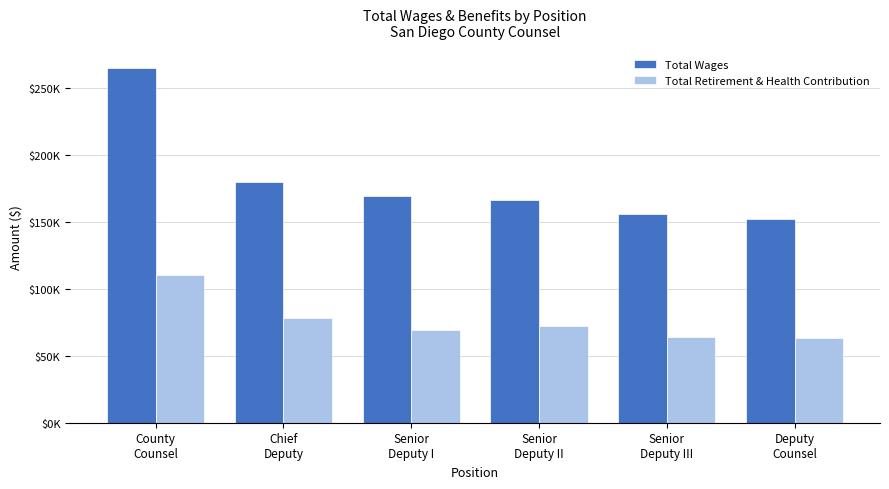

What is the value of the Total Retirement & Health Contribution bar at the 2nd from the left?

77827.3